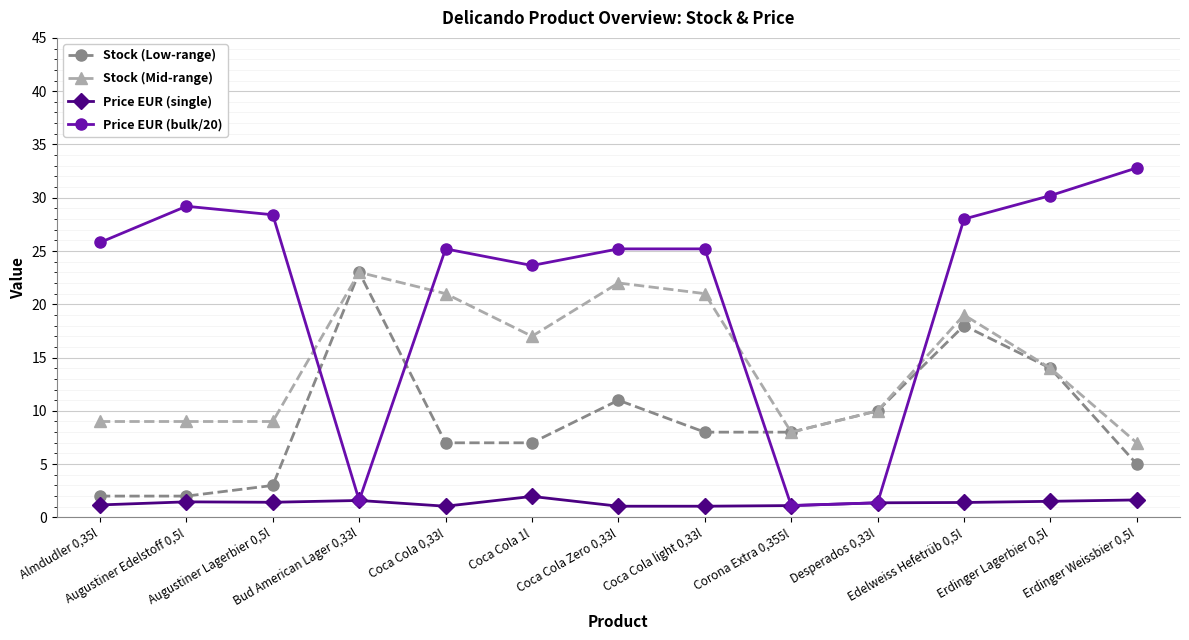

The Stock (Mid-range) series shows 8.0 at Corona Extra 0,355l. True or false?

True